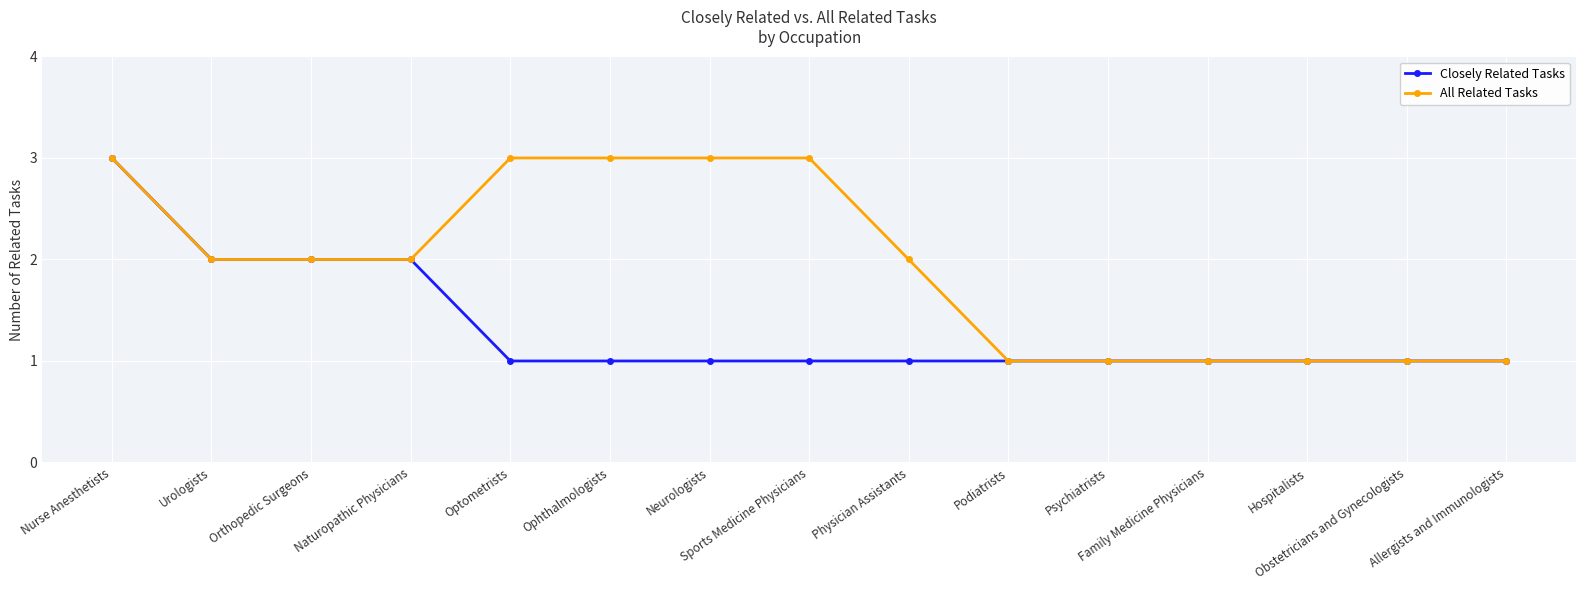

List the series in order of their overall mean, highest first.

All Related Tasks, Closely Related Tasks